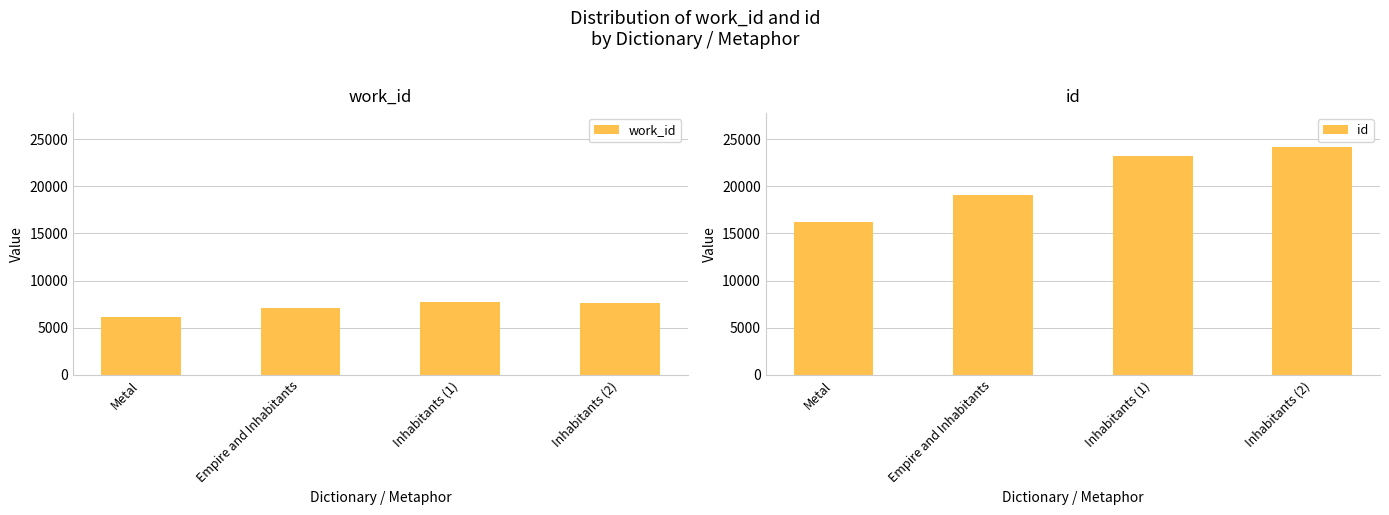

What is the difference between the maximum and minimum values in the id series?

7981